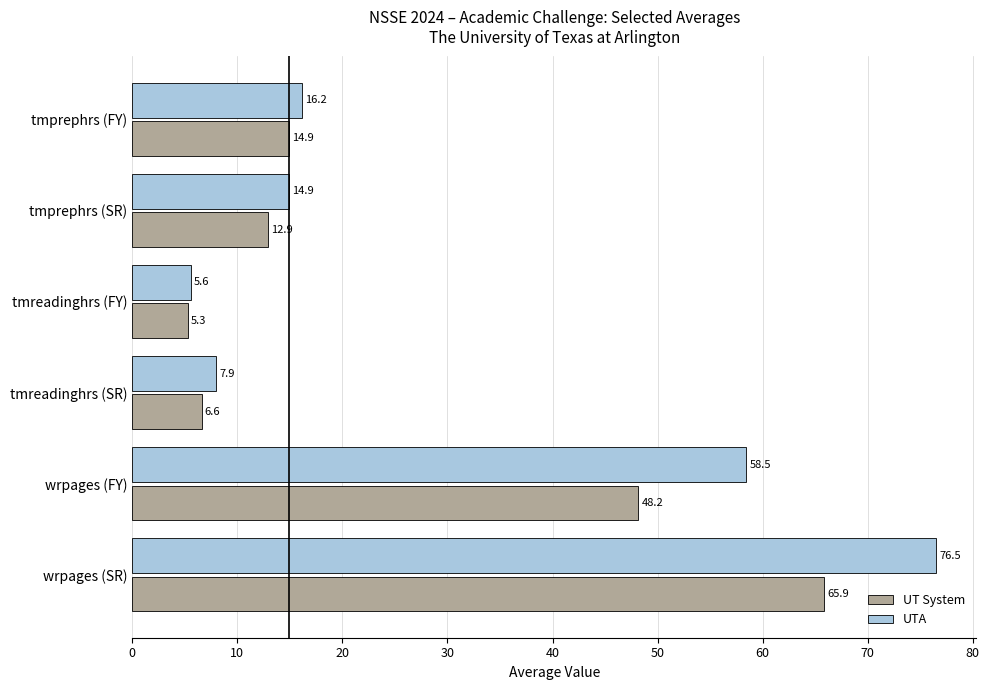

What is the difference between the UTA values at wrpages (SR) and wrpages (FY)?

18.0